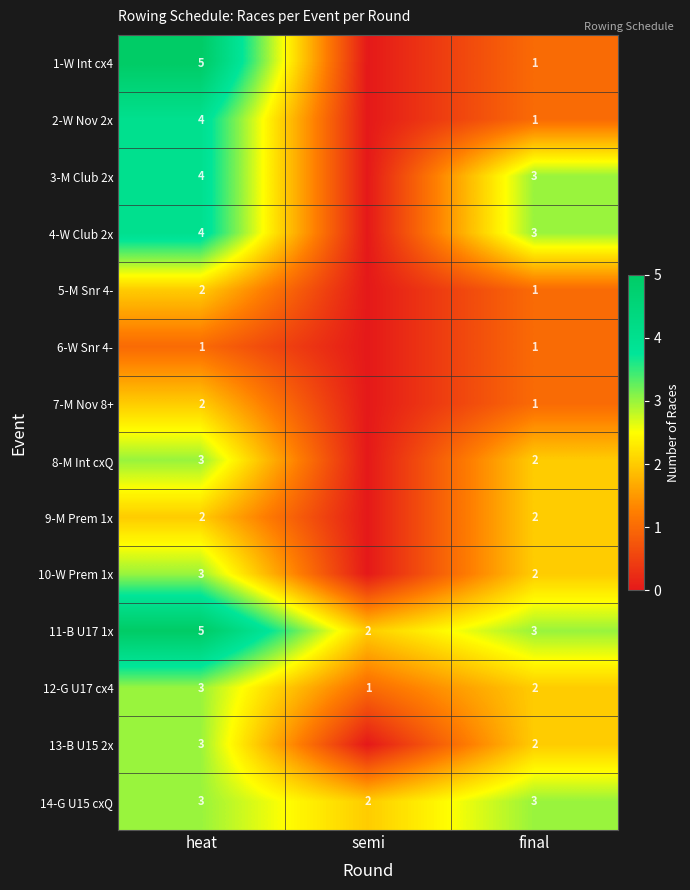

Is it true that 9-M Prem 1x equals 3 at heat?

False